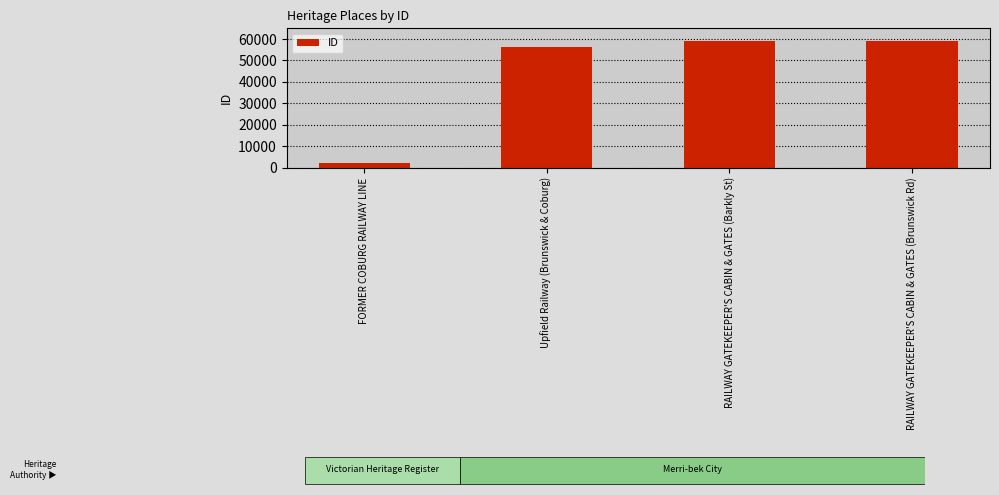

What position from the right is RAILWAY GATEKEEPER'S CABIN & GATES (Barkly St)?

2